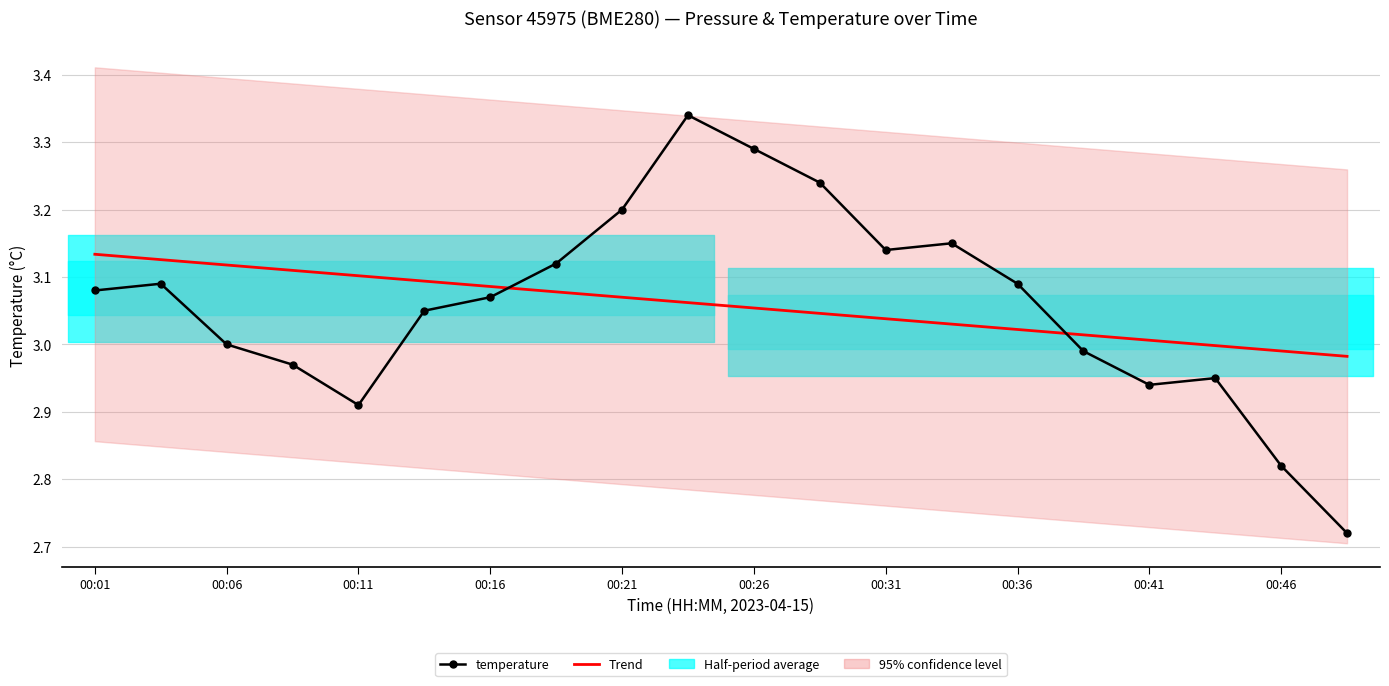

At which label does Trend first exceed 3?

00:01